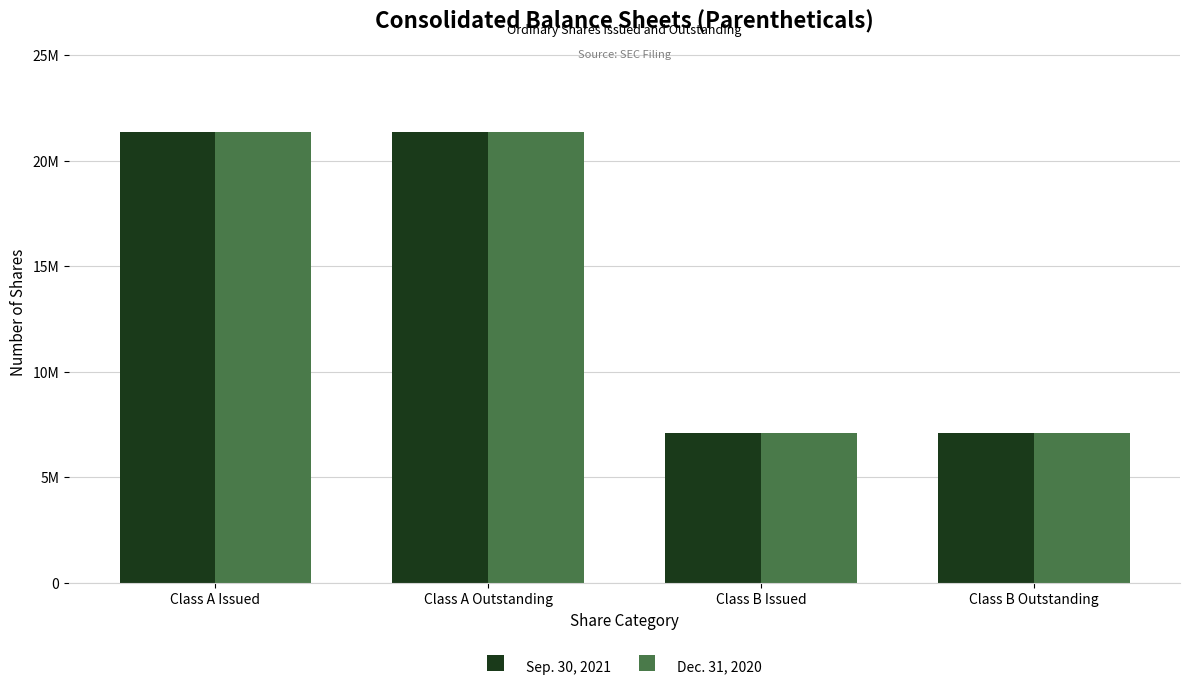

Reading right to left, what are all the values shown in this chart?

Sep. 30, 2021: Class B Outstanding=7100000	Class B Issued=7100000	Class A Outstanding=21356290	Class A Issued=21356290
Dec. 31, 2020: Class B Outstanding=7100000	Class B Issued=7100000	Class A Outstanding=21356290	Class A Issued=21356290